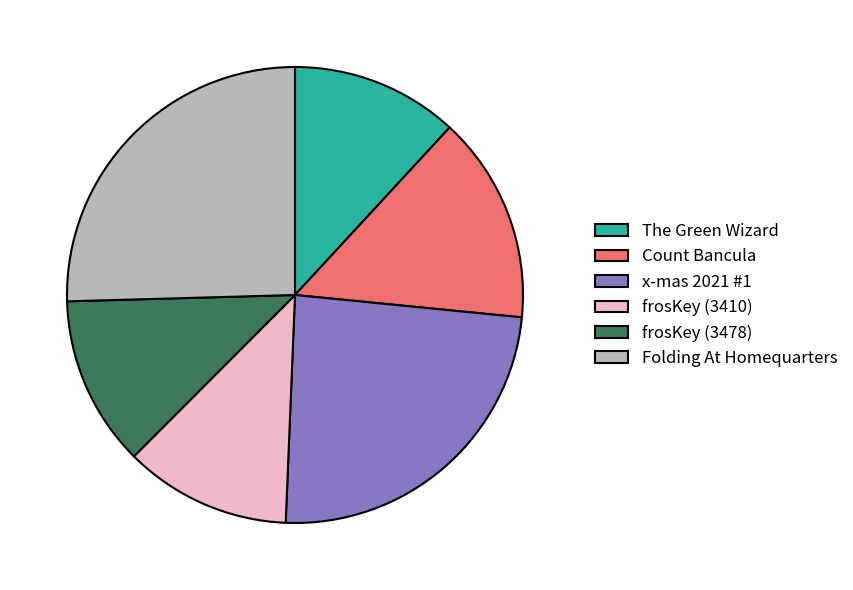

Which category has the biggest portion of the pie?

Folding At Homequarters